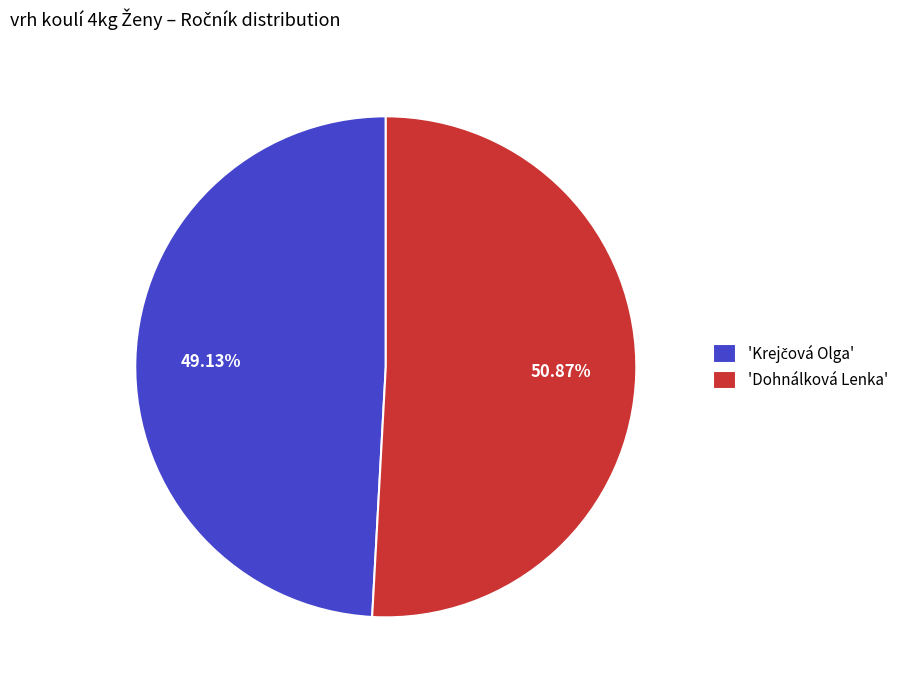

What is the majority slice?

'Dohnálková Lenka'